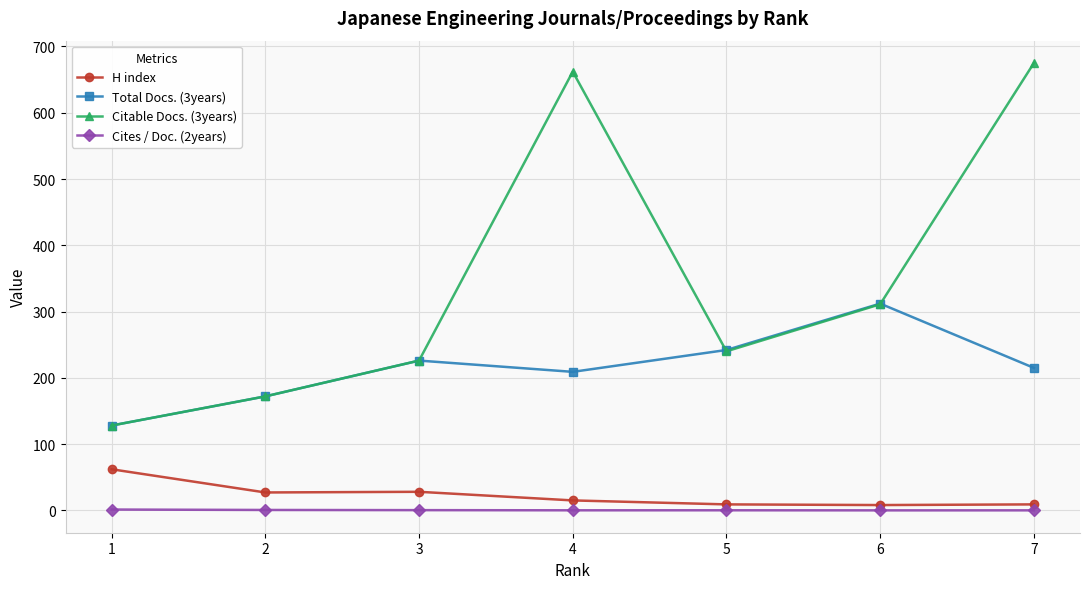

Which series has the largest total across all categories?

Citable Docs. (3years)